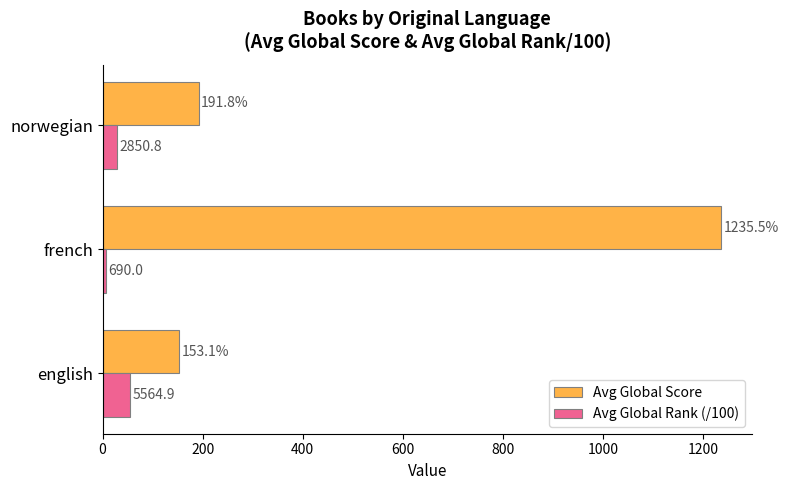

Rank the series by their average value, from highest to lowest.

Avg Global Score, Avg Global Rank (/100)